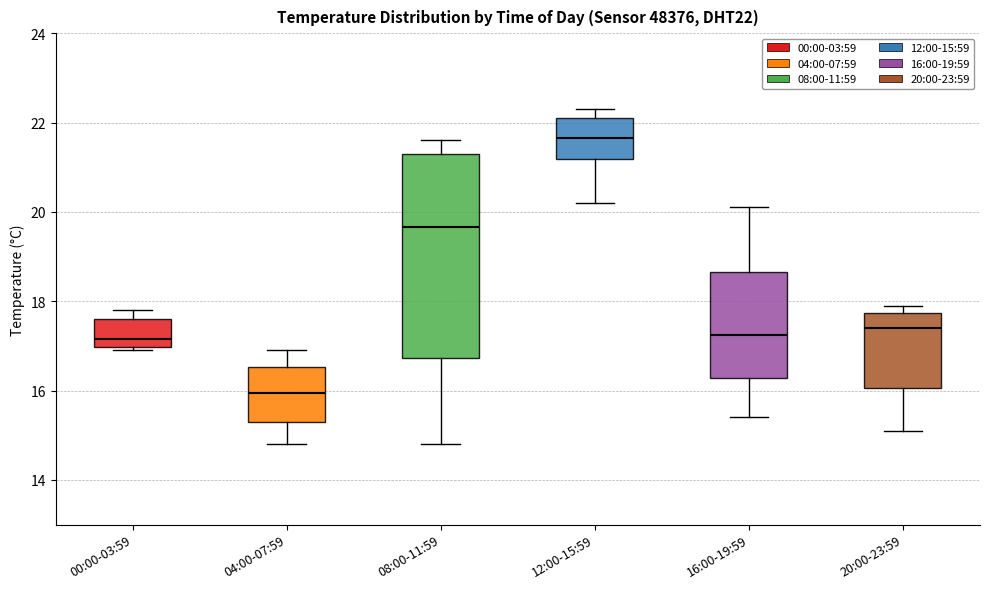

Reading left to right, read every box against the y-axis: the position of its median line, the range the box covers, and the ends of its whiskers. The values are not printed on the chart, so give them approximately, as read against the axis.

00:00-03:59: median 17.2, box 17.0 to 17.6, whiskers 17.0 (just below the box's lower edge) to 17.8
04:00-07:59: median 16.0, box 15.4 to 16.6, whiskers 14.8 to 17.0
08:00-11:59: median 19.6, box 16.8 to 21.4, whiskers 14.8 to 21.6
12:00-15:59: median 21.6, box 21.2 to 22.2, whiskers 20.2 to 22.4
16:00-19:59: median 17.2, box 16.2 to 18.6, whiskers 15.4 to 20.2
20:00-23:59: median 17.4, box 16.0 to 17.8, whiskers 15.2 to 18.0